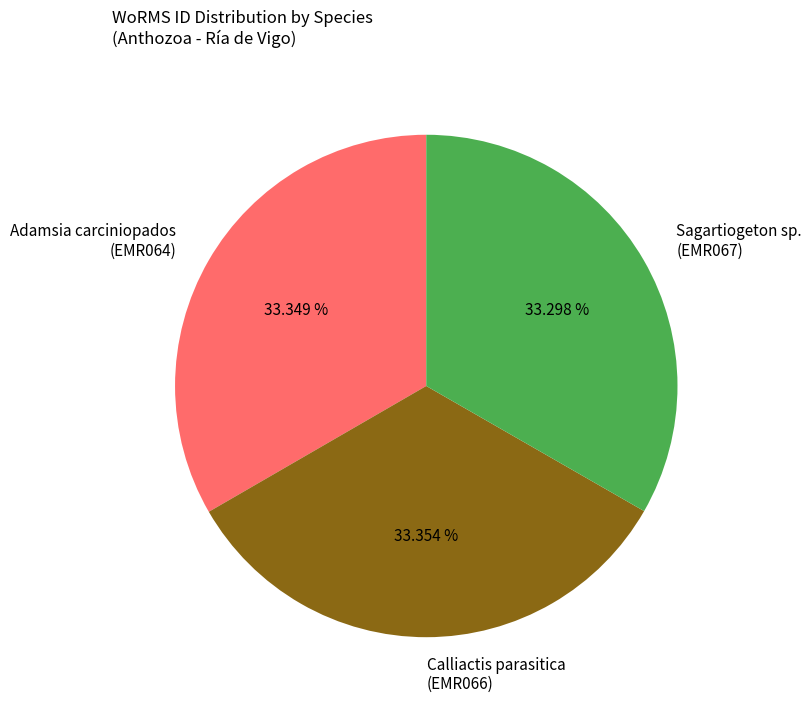

Count the number of slices in the pie.

3